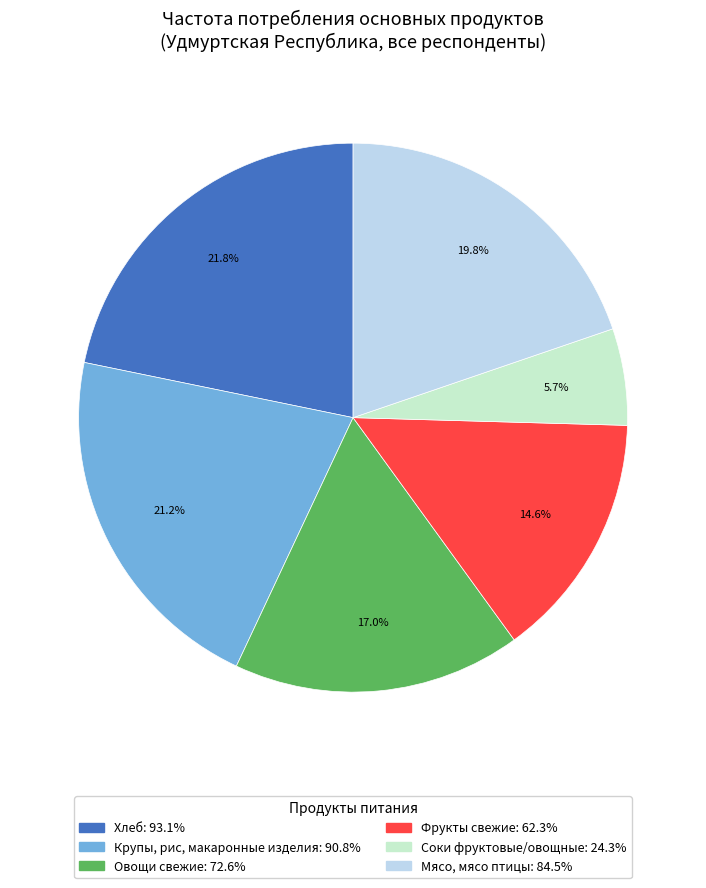

To the nearest percent, what is the difference between the largest and smallest slice percentages?

16%